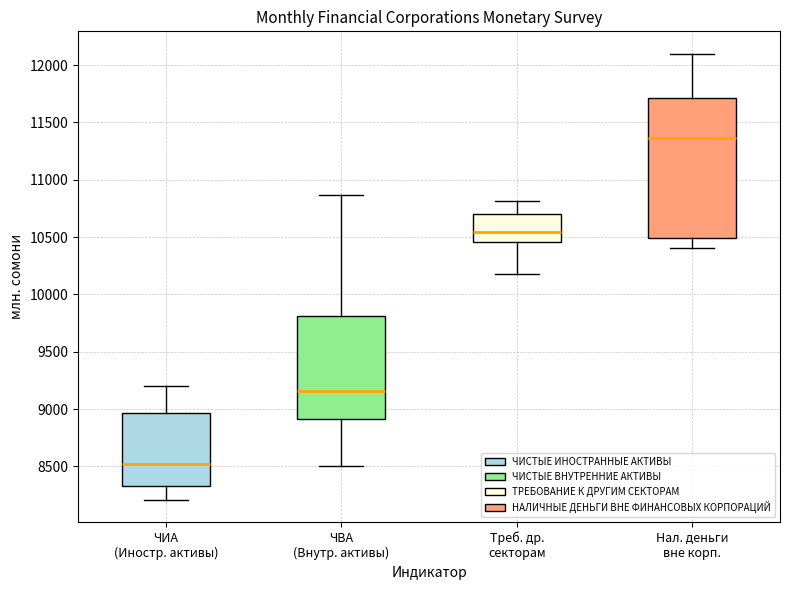

Which box's median line is the lowest?

ЧИА (Иностр. активы)